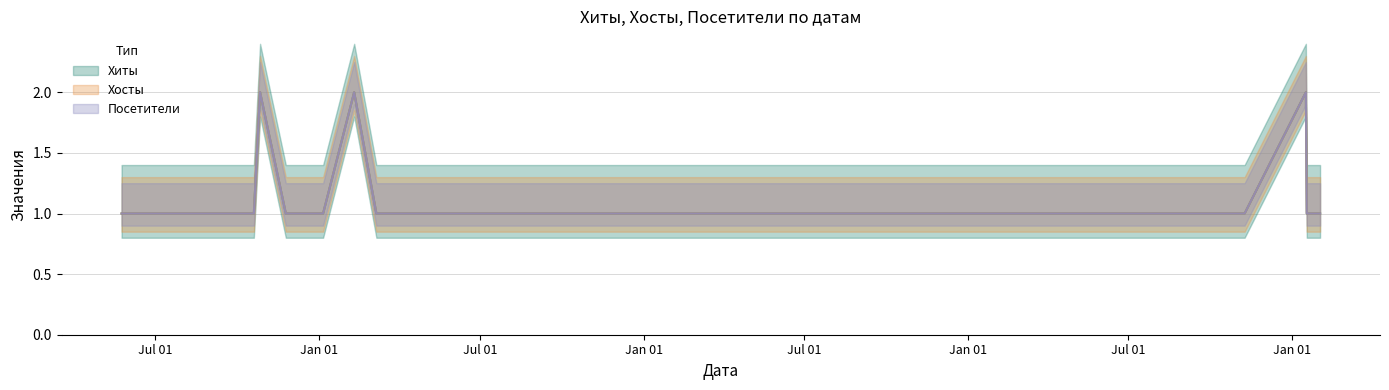

What is the difference between the second highest and minimum values in the Хиты series?

1